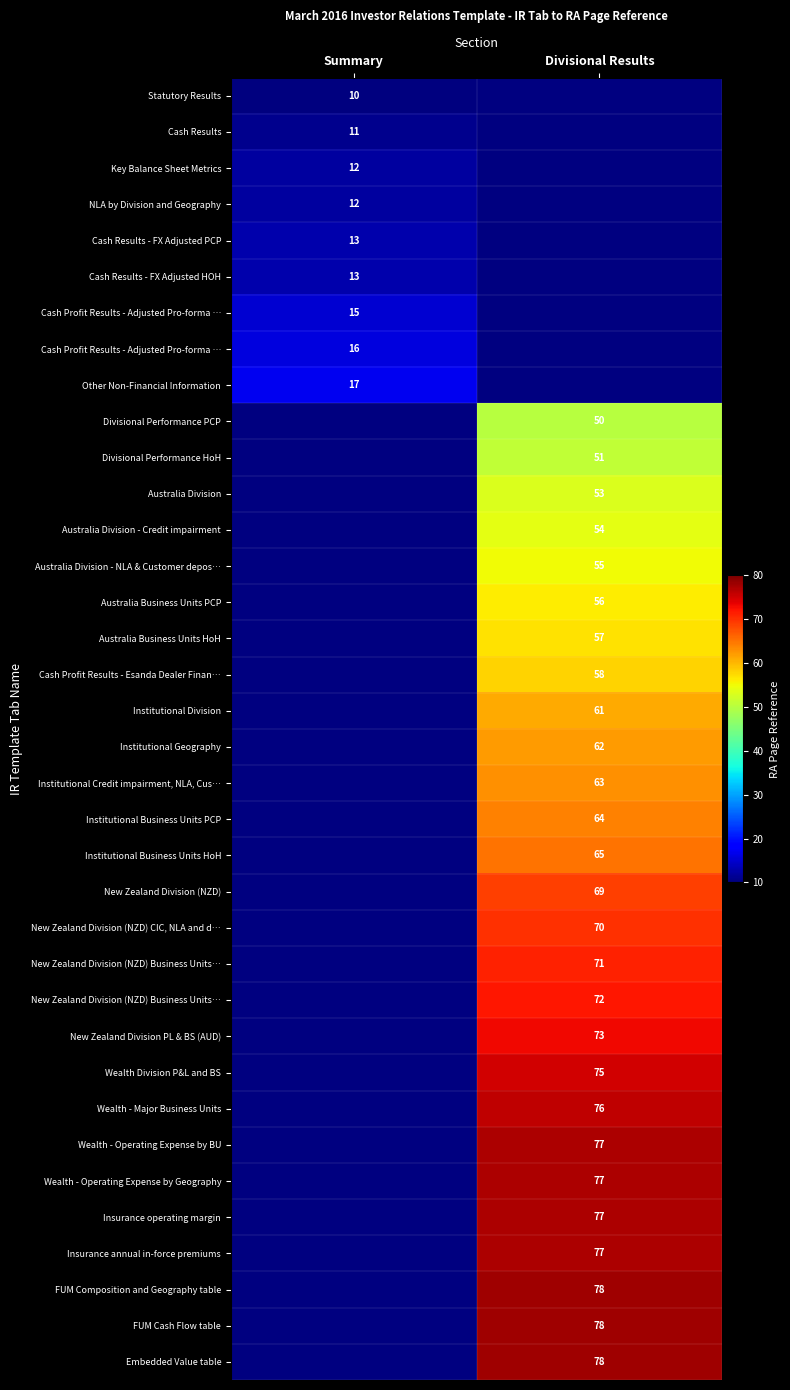

What is the maximum value shown in the chart?

78.0